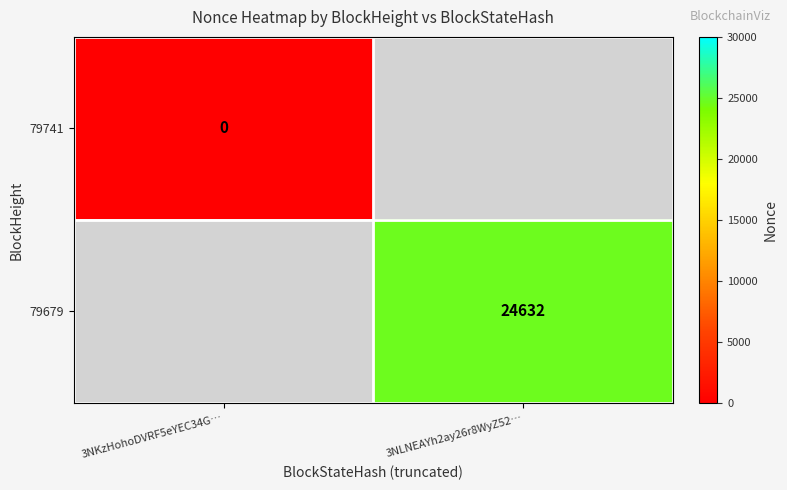

Is the value of 79679 at 3NLNEAYh2ay26r8WyZ52… greater than the value of 79741 at 3NKzHohoDVRF5eYEC34G…?

Yes